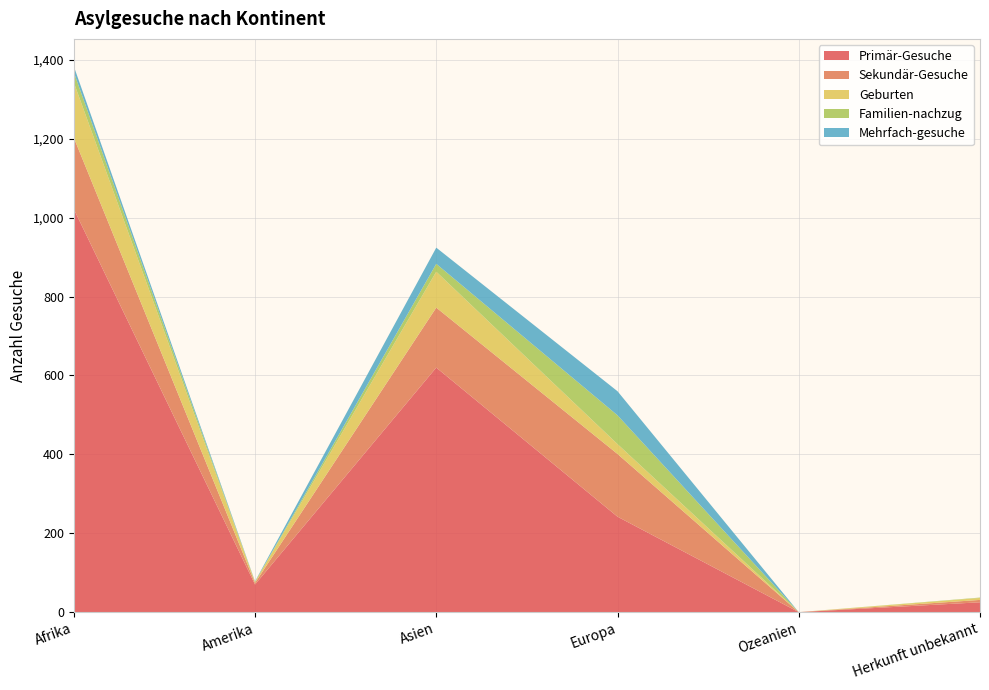

Reading left to right, extract all data points from this chart.

Primär-Gesuche: Afrika=1022	Amerika=70	Asien=620	Europa=242	Ozeanien=0	Herkunft unbekannt=25
Sekundär-Gesuche: Afrika=181	Amerika=4	Asien=152	Europa=159	Ozeanien=0	Herkunft unbekannt=6
Geburten: Afrika=140	Amerika=3	Asien=91	Europa=25	Ozeanien=0	Herkunft unbekannt=5
Familien-nachzug: Afrika=26	Amerika=0	Asien=20	Europa=73	Ozeanien=0	Herkunft unbekannt=1
Mehrfach-gesuche: Afrika=15	Amerika=1	Asien=41	Europa=61	Ozeanien=0	Herkunft unbekannt=0